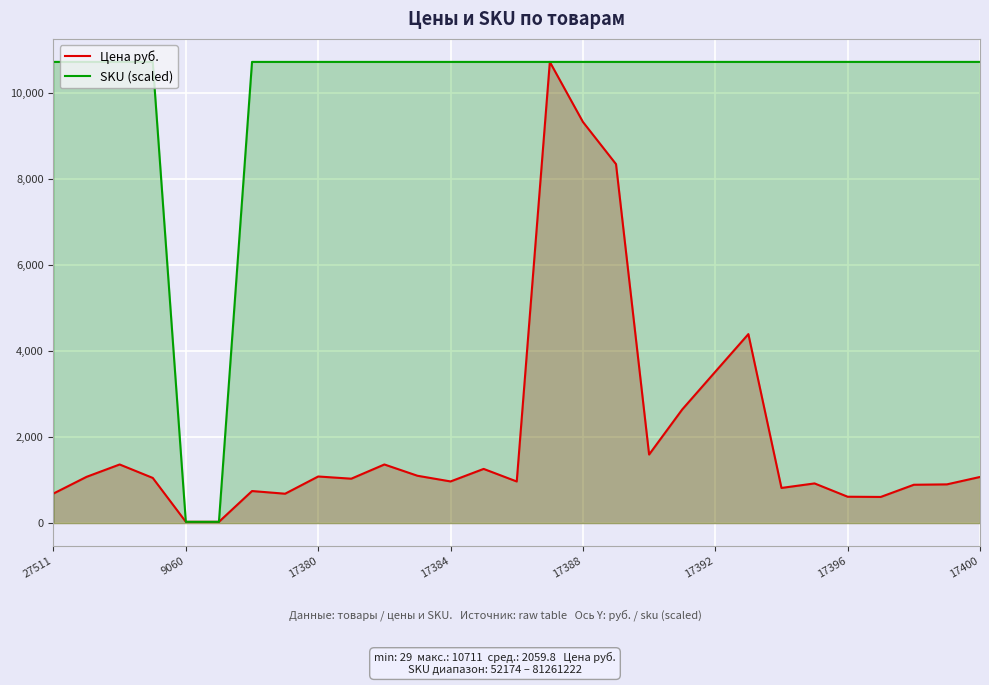

Is it true that SKU (scaled) equals 10710.8 at 17380?

True